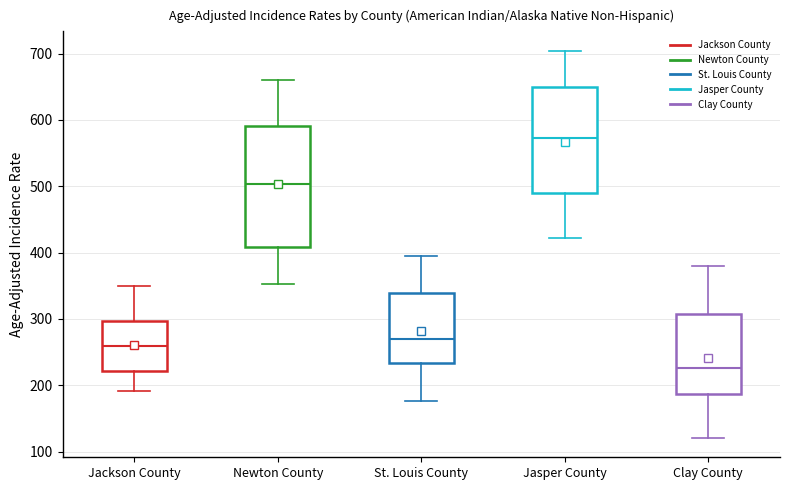

Which box has the lowest median line?

Clay County